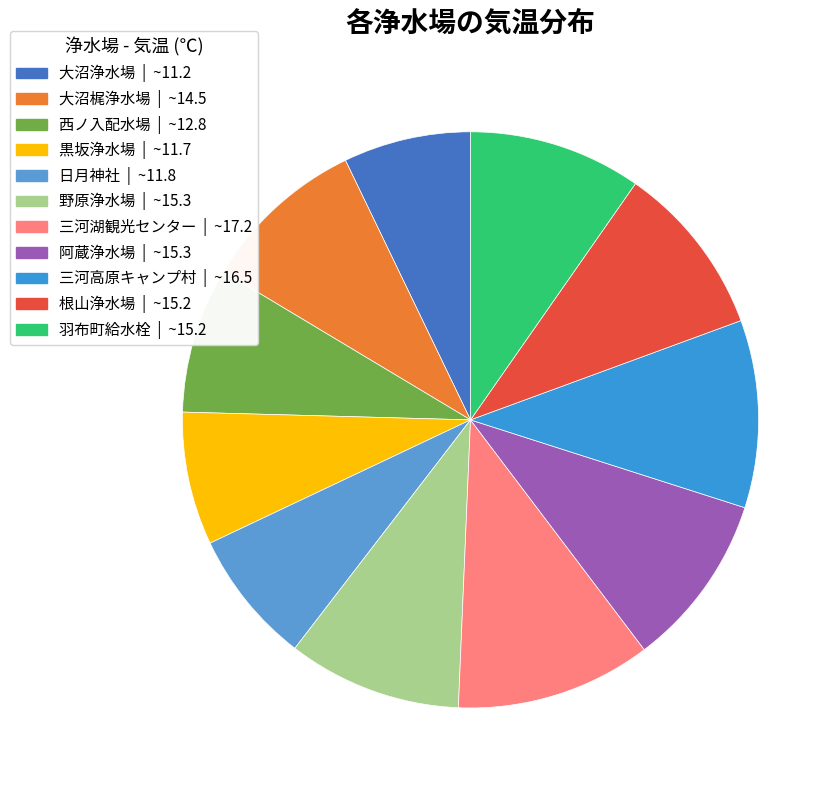

Between 阿蔵浄水場 and 黒坂浄水場, which is larger?

阿蔵浄水場